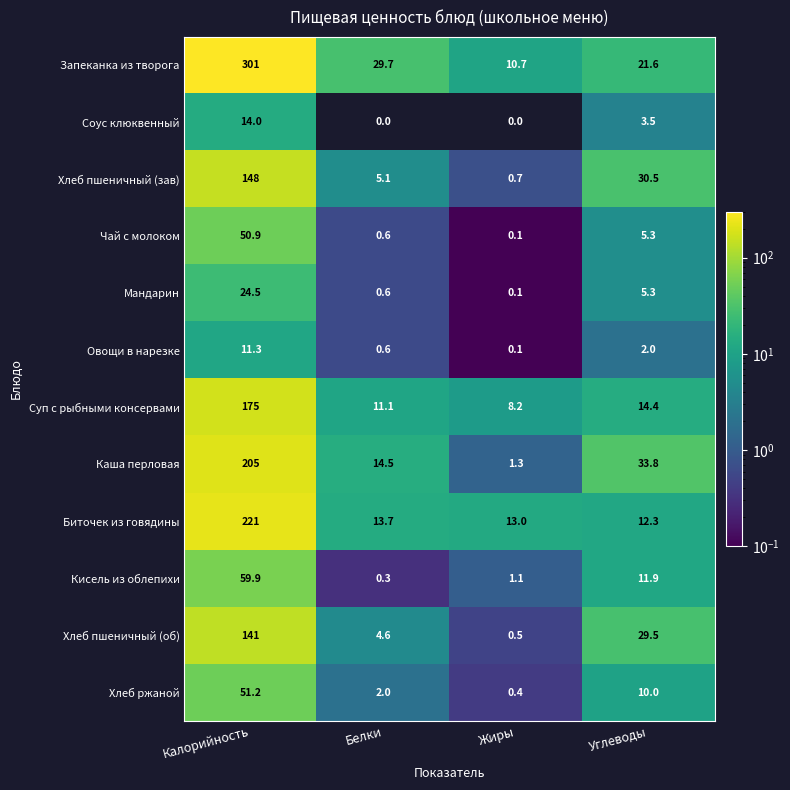

What is the sum of all Овощи в нарезке values?

14.0